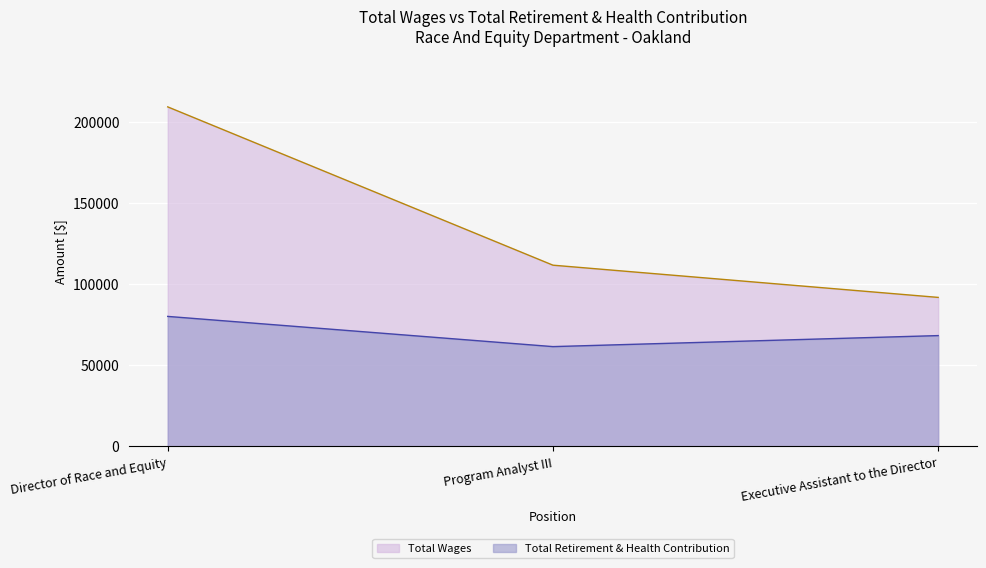

Which series has the widest spread of values?

Total Wages